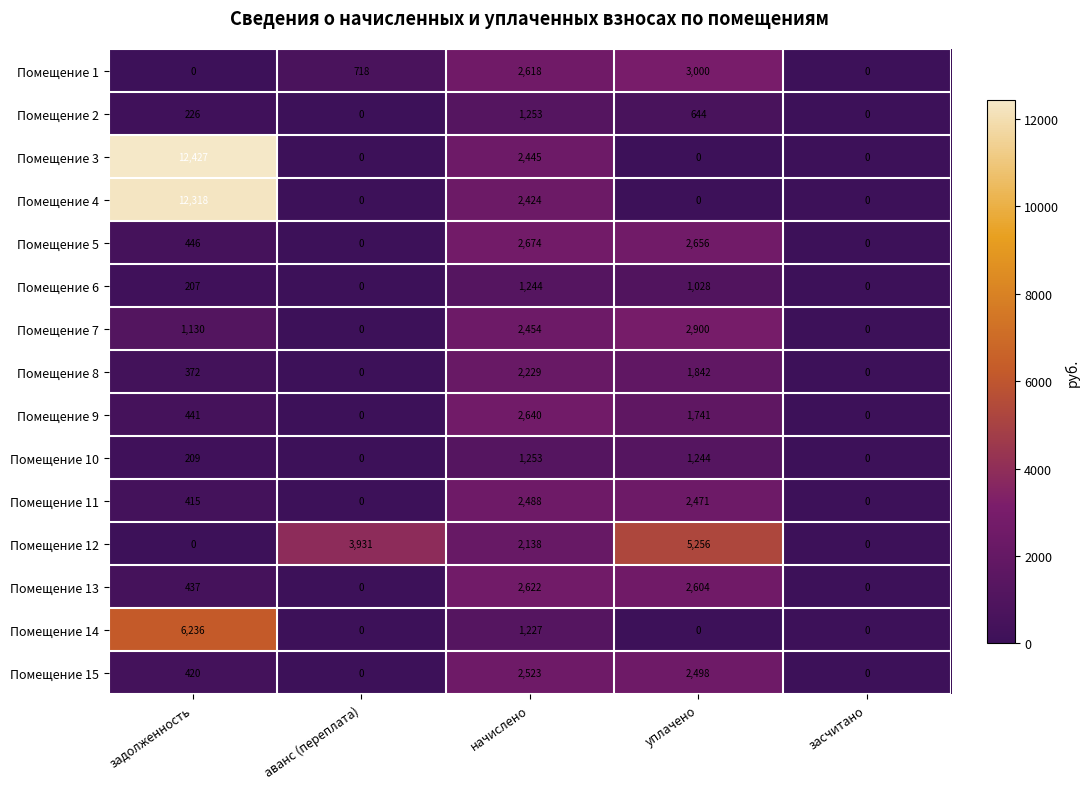

At how many categories does at least one series exceed 2059?

4